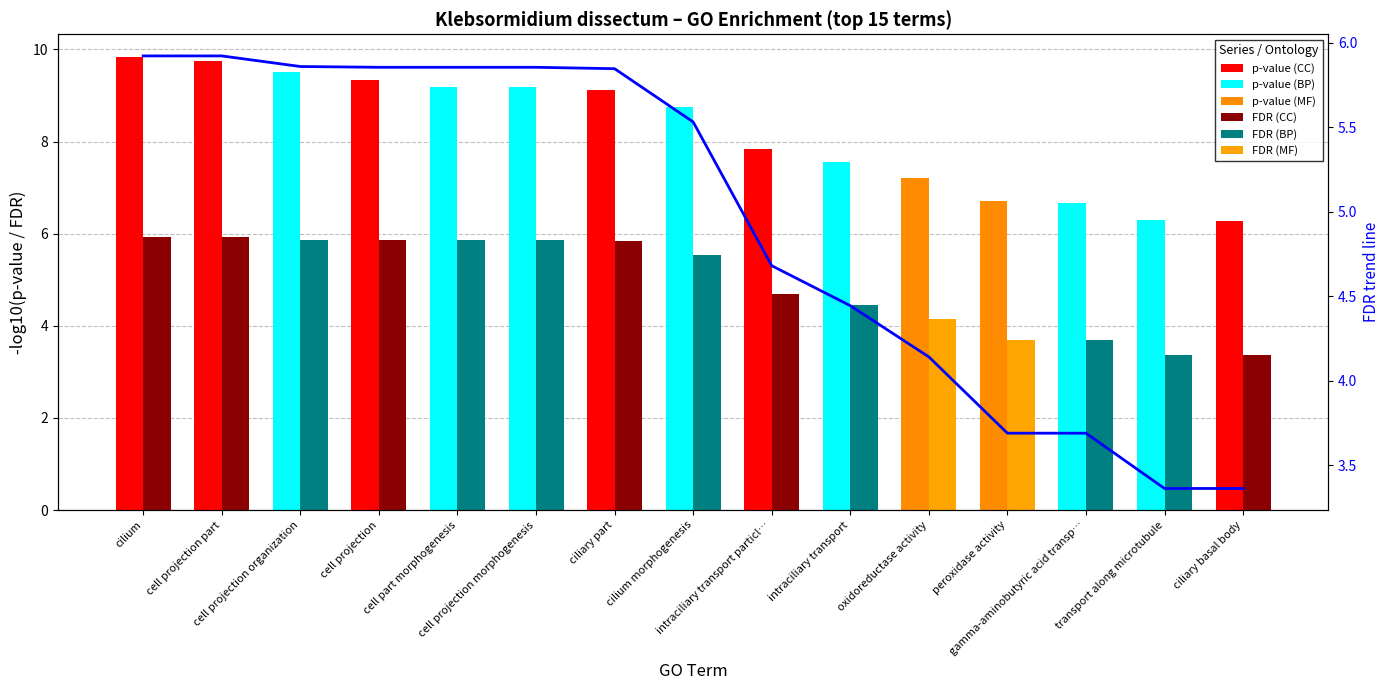

What is the difference between the maximum and minimum values?

2.6